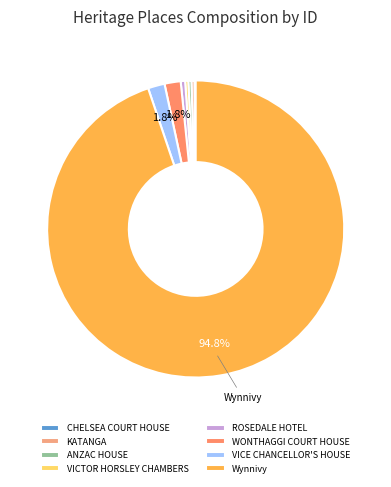

To the nearest percent, what is the combined percentage of KATANGA and WONTHAGGI COURT HOUSE?

2%